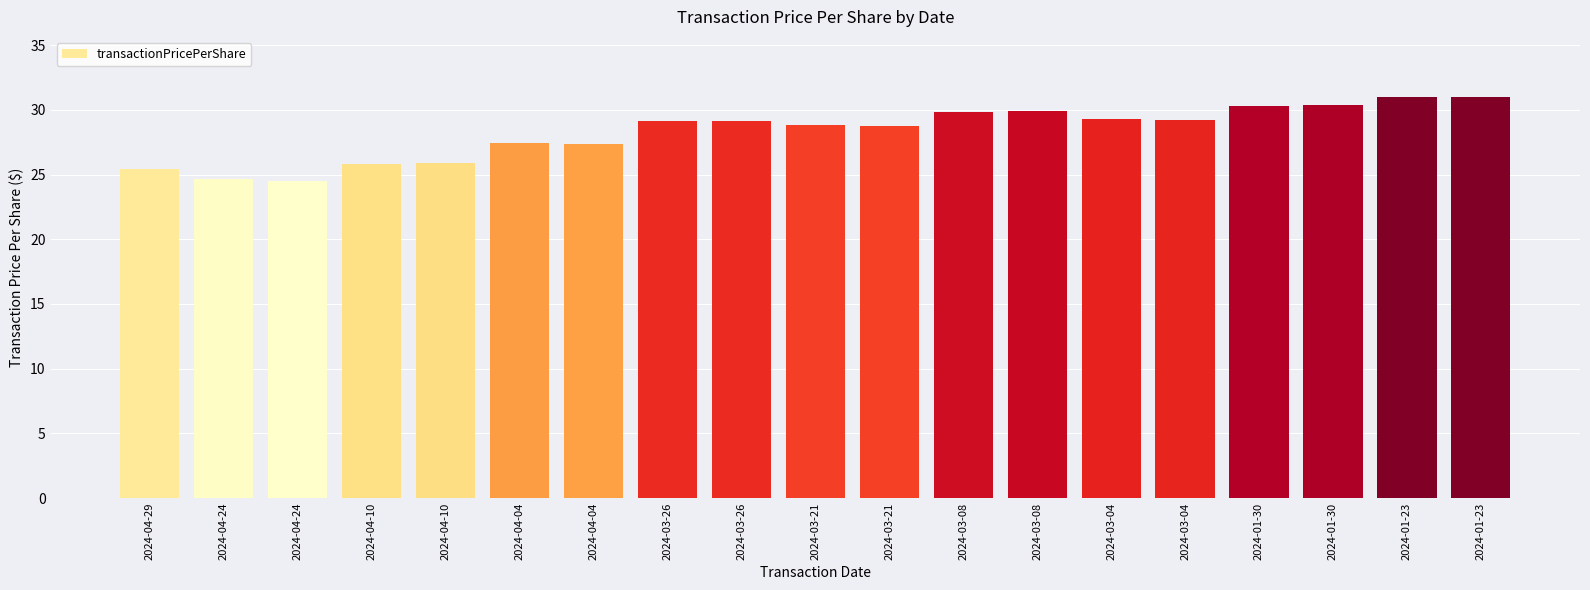

List the labels in order of value, largest first.

2024-01-23, 2024-01-23, 2024-01-30, 2024-01-30, 2024-03-08, 2024-03-08, 2024-03-04, 2024-03-04, 2024-03-26, 2024-03-26, 2024-03-21, 2024-03-21, 2024-04-04, 2024-04-04, 2024-04-10, 2024-04-10, 2024-04-29, 2024-04-24, 2024-04-24